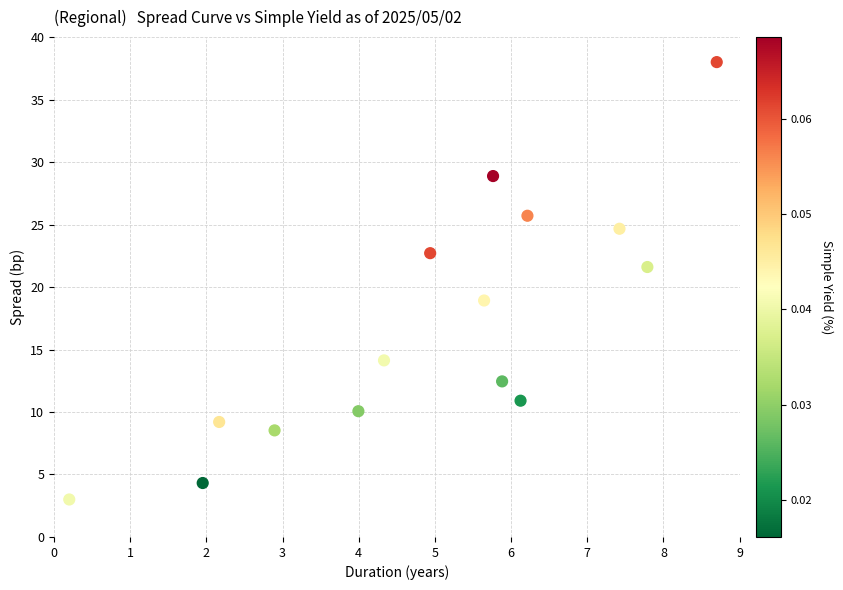

What Y value in the scatter plot is closest to 20?

18.9